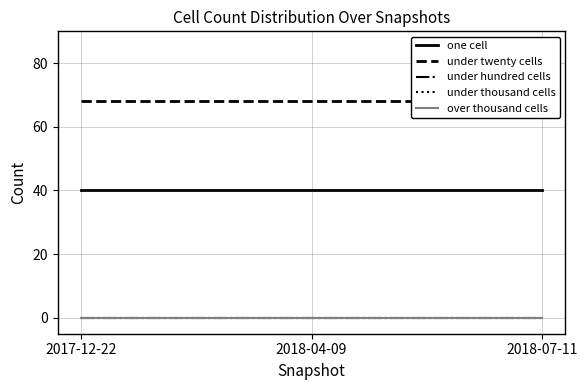

At which category is the sum across all series the highest?

2017-12-22